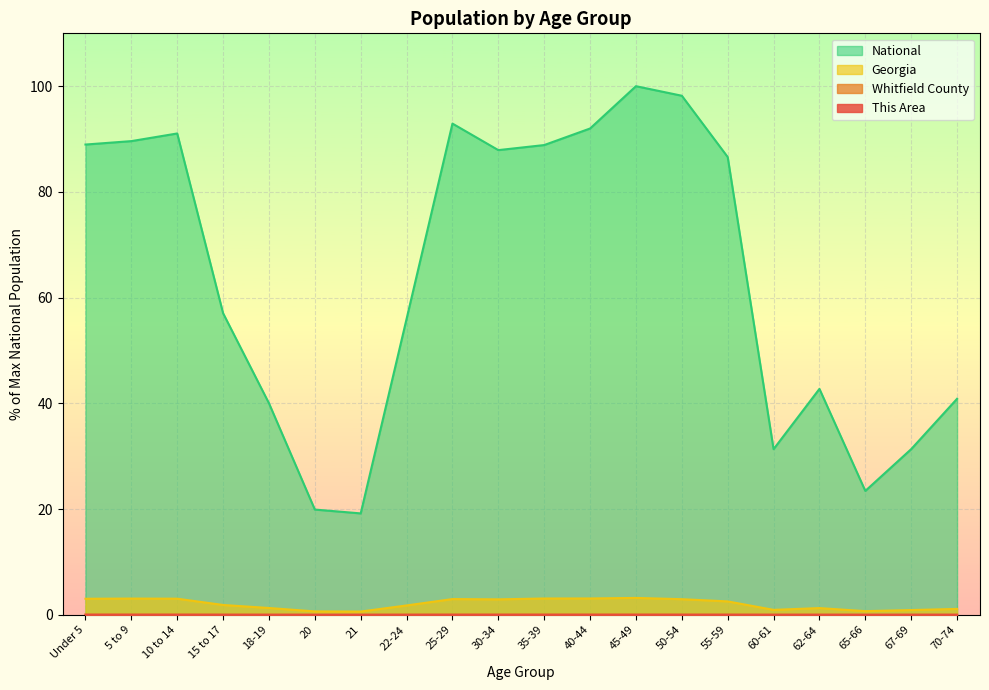

What is the difference between the highest and lowest values at 30-34?

87.9